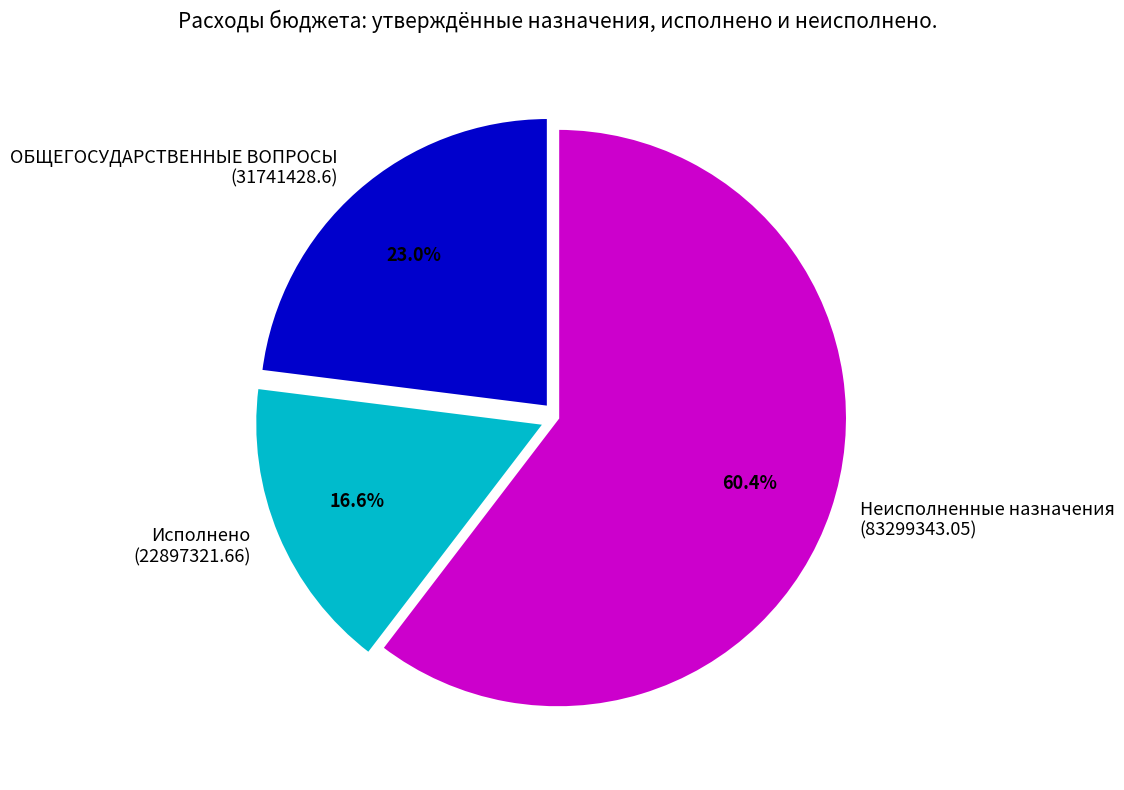

What is the largest slice in the pie chart?

Неисполненные назначения (83299343.05)